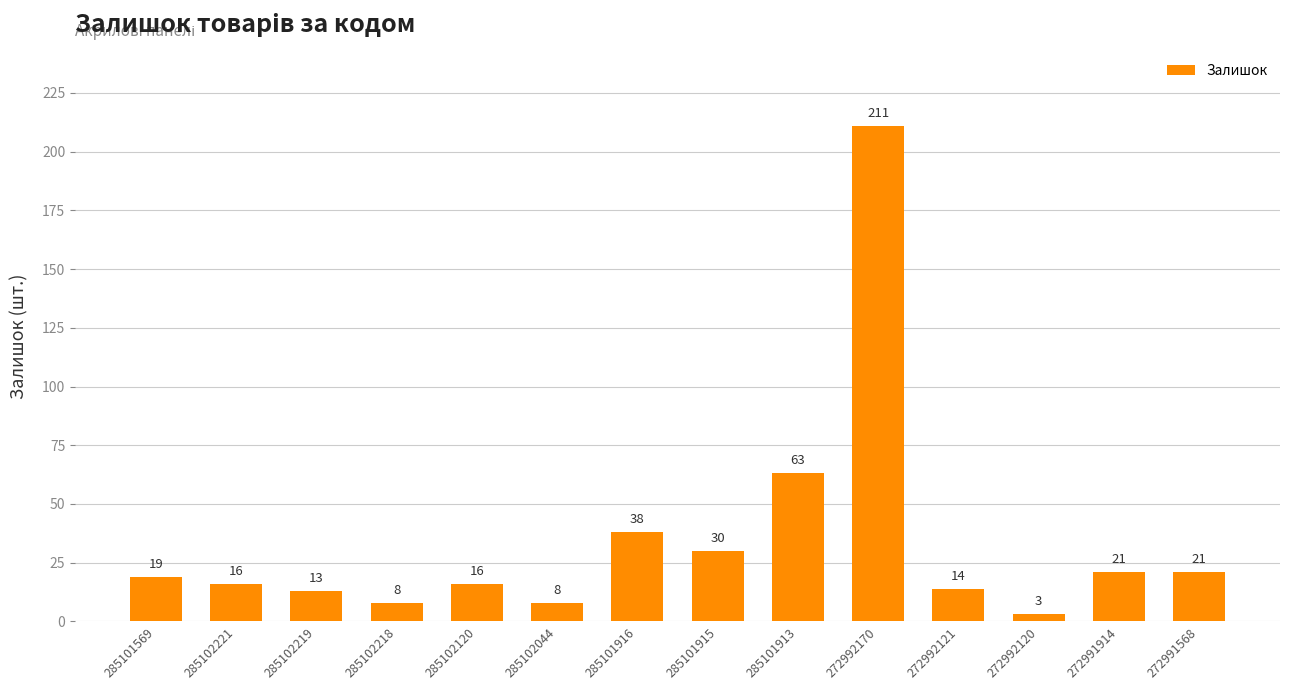

What is the label of the 8th bar from the left?

285101915